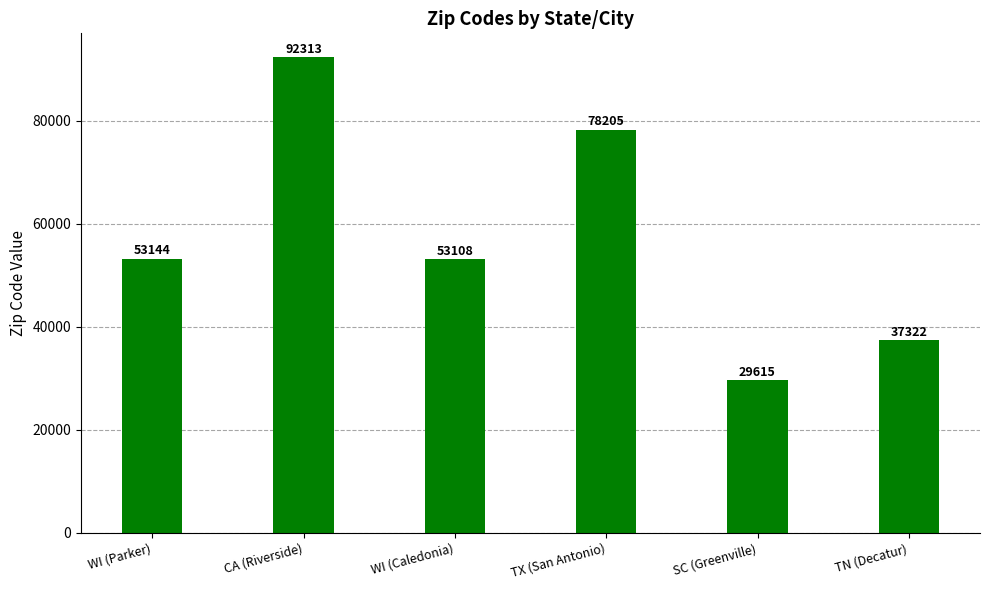

How many distinct data groups are displayed?

1